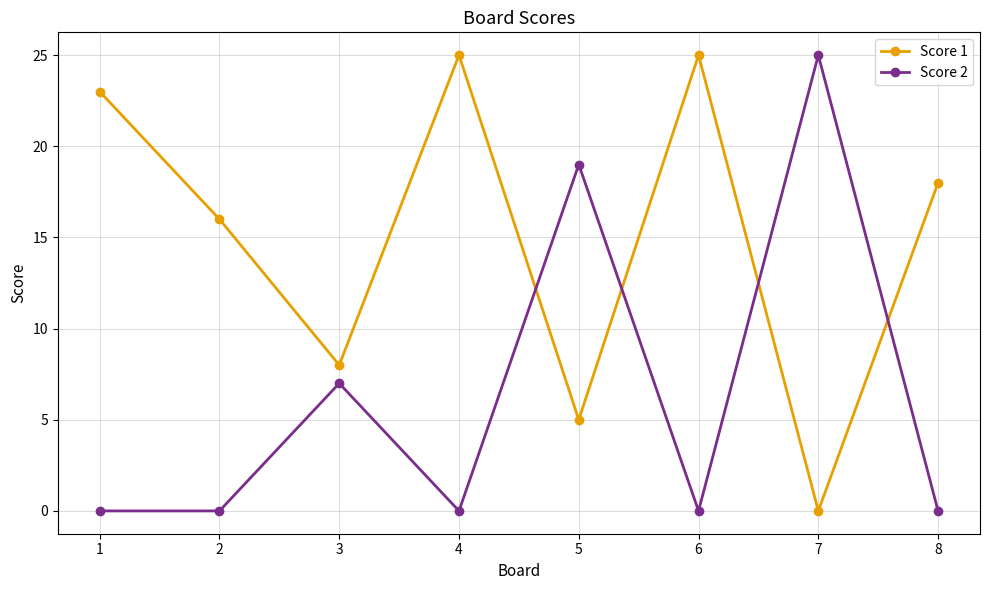

What is the sum of the Score 1 values at 3 and 1?

31